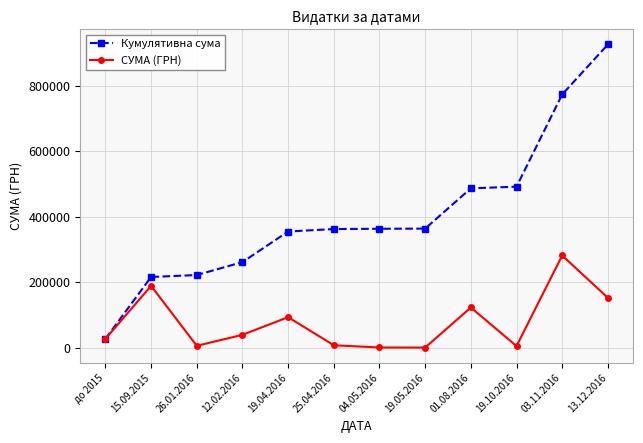

Between 19.04.2016 and 03.11.2016, which series saw the biggest shift?

Кумулятивна сума